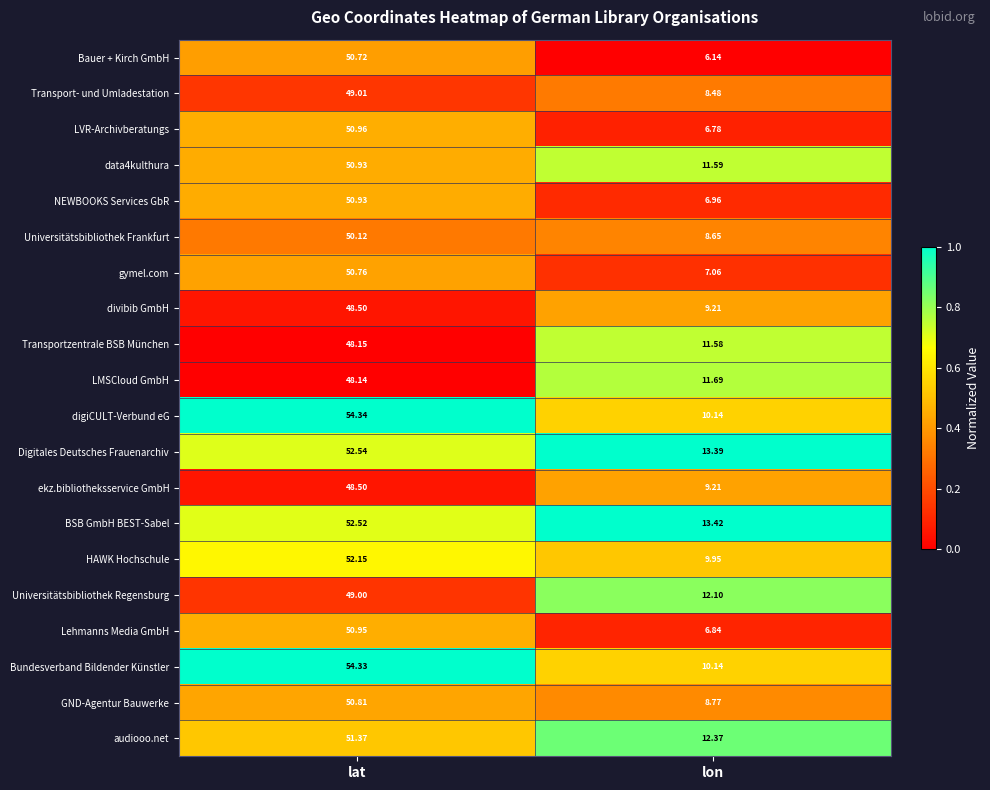

Which category has the lowest value across all series?

lon